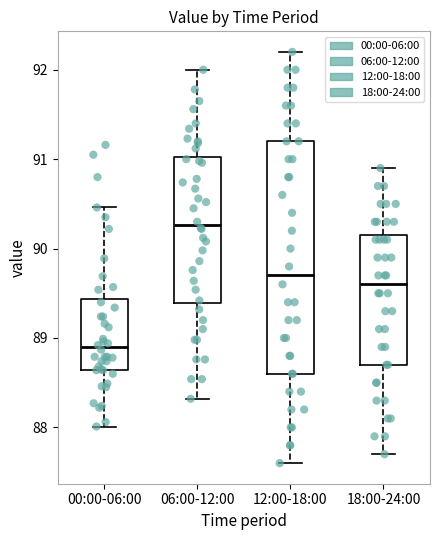

Which box's median line is the highest?

06:00-12:00